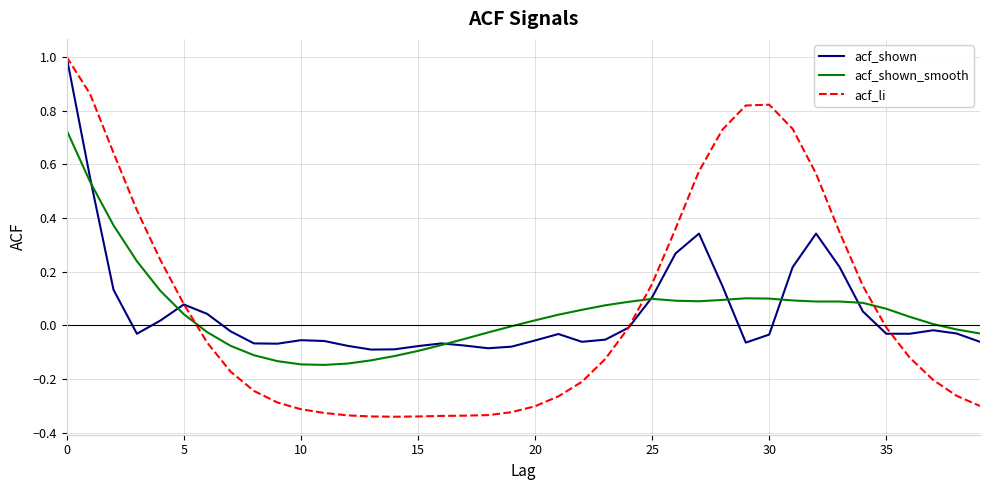

Does the chart display data point markers on the line(s)?

No